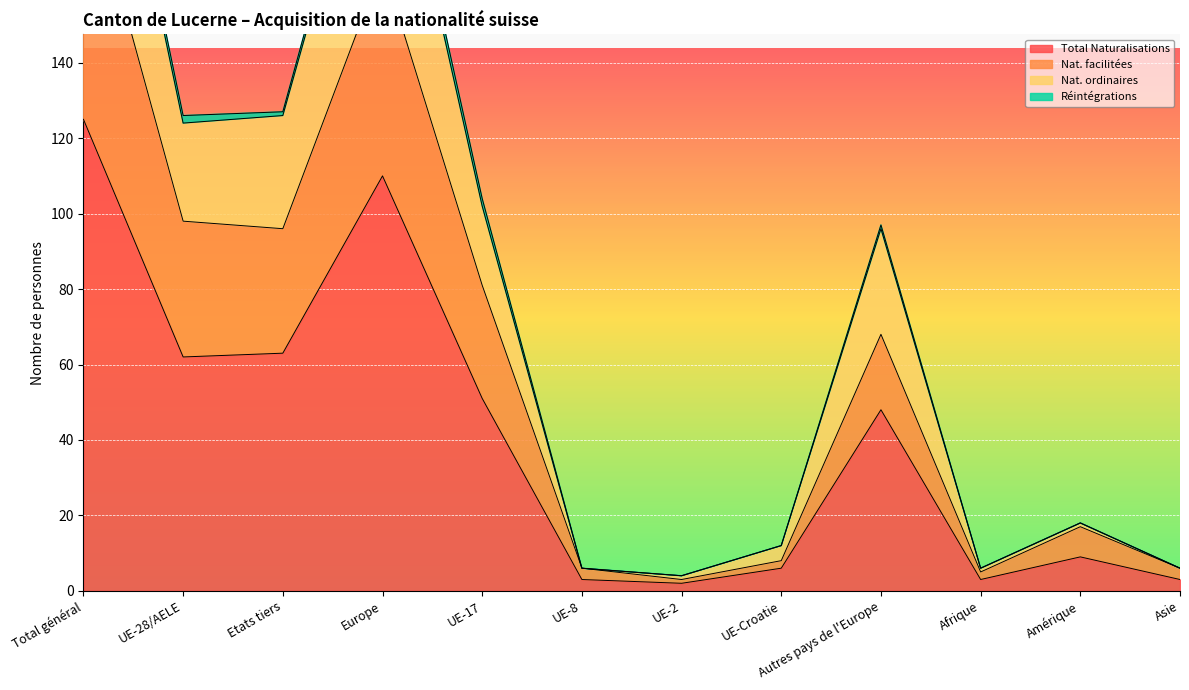

True or false: Total Naturalisations and Nat. ordinaires cross at least once.

False